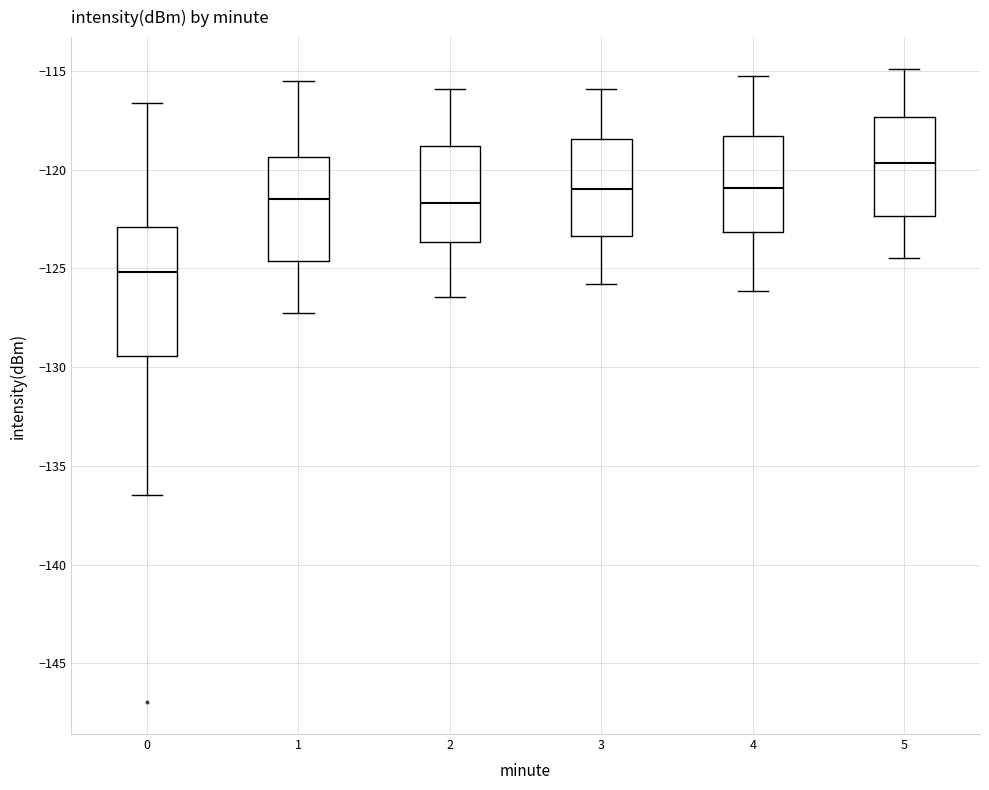

Reading left to right, read every box against the y-axis: the position of its median line, the range the box covers, and the ends of its whiskers. The values are not printed on the chart, so give them approximately, as read against the axis.

0: median -125.0, box -129.5 to -123.0, whiskers -136.5 to -116.5
1: median -121.5, box -124.5 to -119.5, whiskers -127.0 to -115.5
2: median -121.5, box -123.5 to -119.0, whiskers -126.5 to -116.0
3: median -121.0, box -123.5 to -118.5, whiskers -126.0 to -116.0
4: median -121.0, box -123.0 to -118.5, whiskers -126.0 to -115.0
5: median -119.5, box -122.5 to -117.5, whiskers -124.5 to -115.0